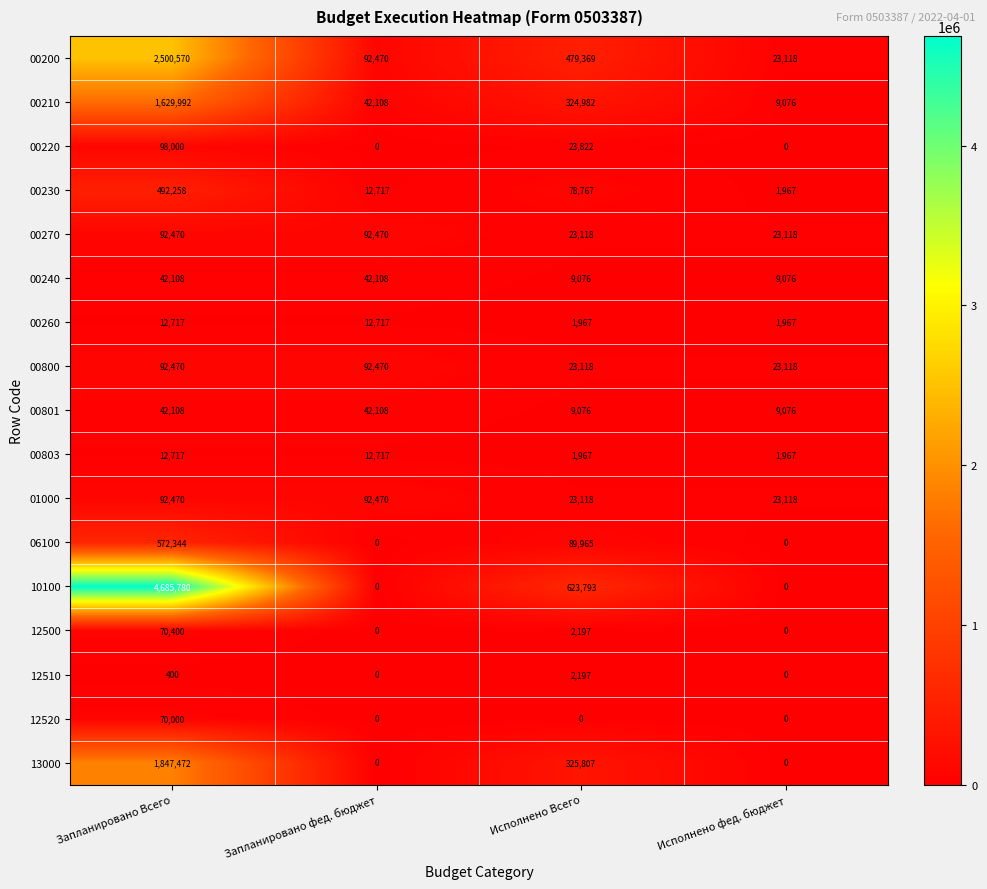

What is the difference between the 06100 values at Исполнено Всего and Запланировано фед. бюджет?

89965